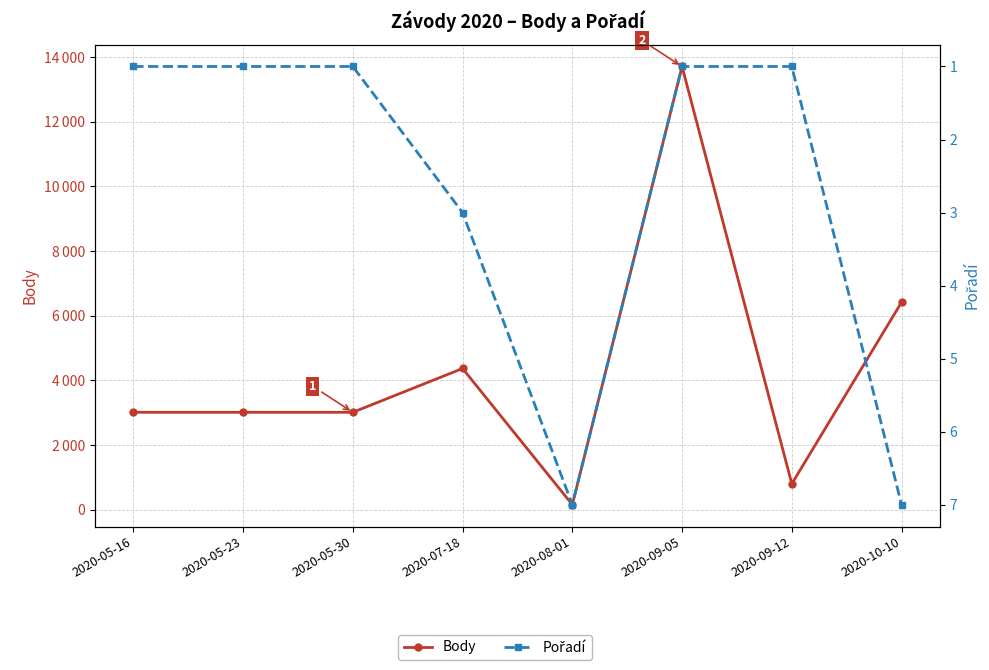

Does the chart display data point markers on the line(s)?

Yes